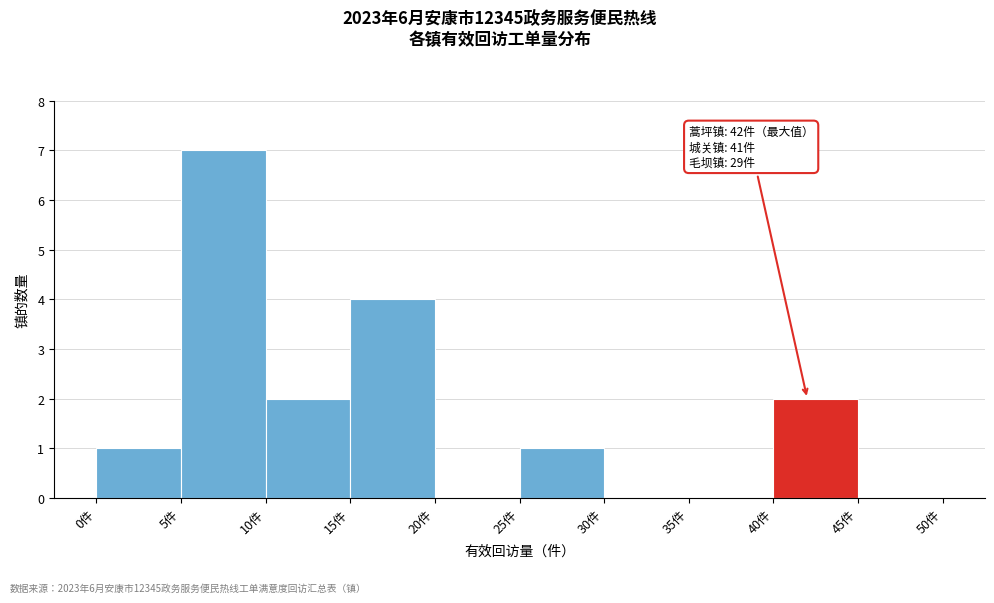

Which range on the x-axis has the tallest bar?

5 to 10